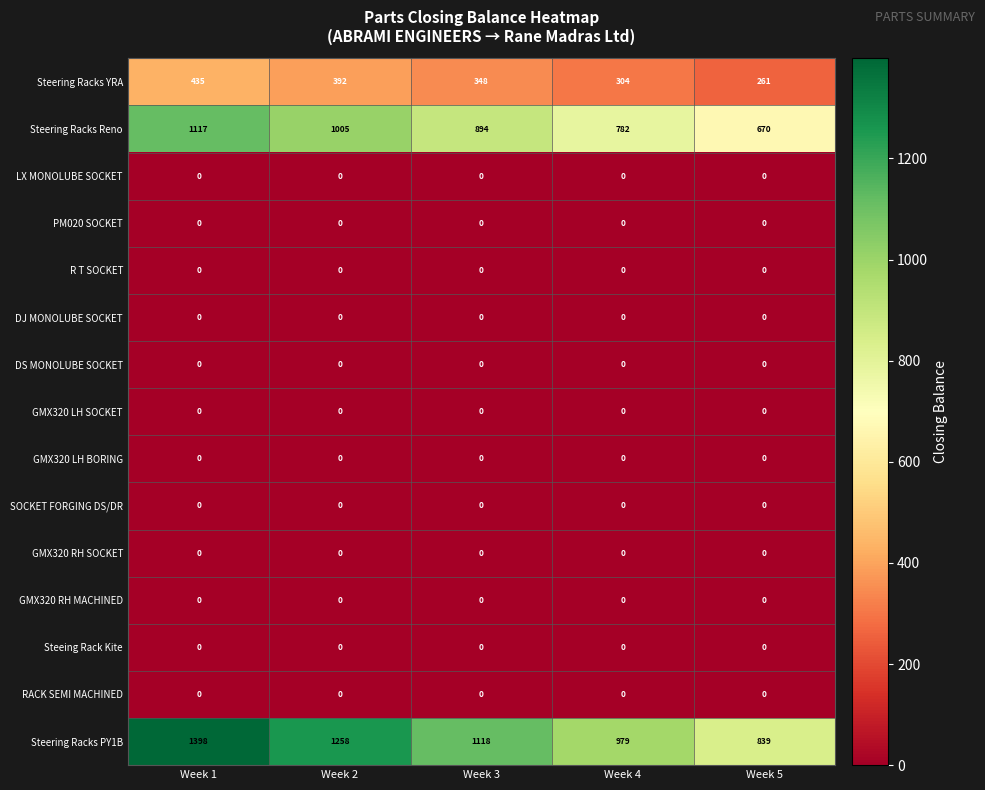

What is the spread (max minus min) of values at Week 3?

1118